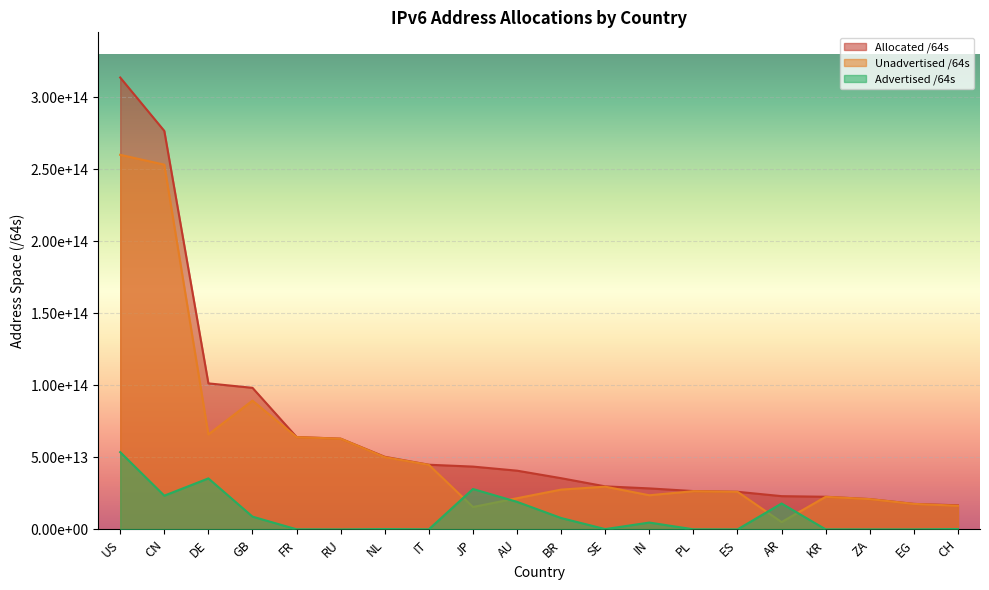

In Unadvertised /64s, how many points are lower than both neighbors (excluding endpoints)?

4